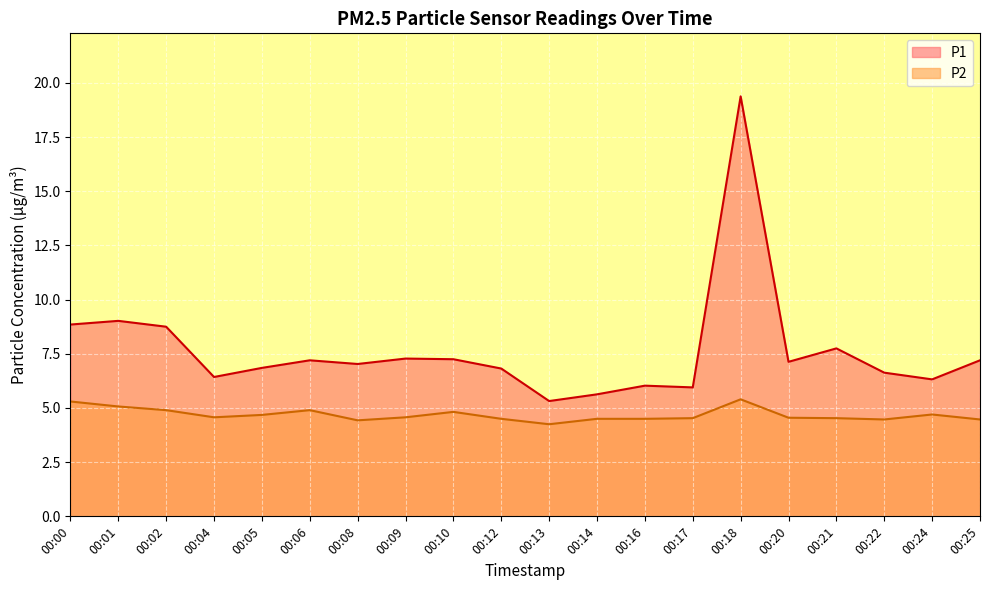

True or false: P2 has a value of 2.2 at 00:02.

False